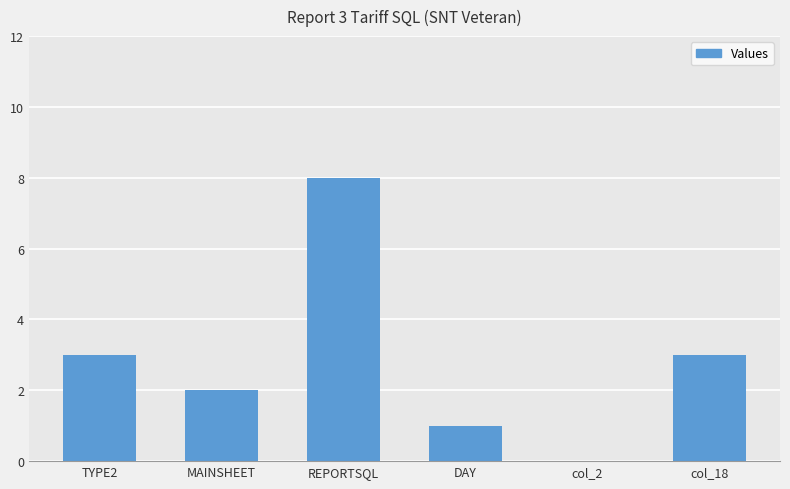

Reading left to right, transcribe all the data shown in this chart.

3	2	8	1	0	3